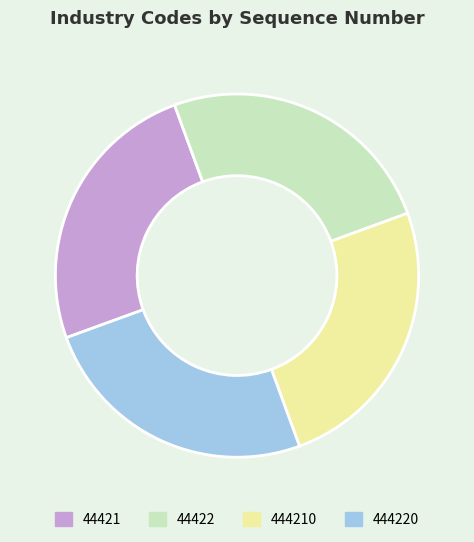

Is it true that 44422 is 25% of the pie?

True